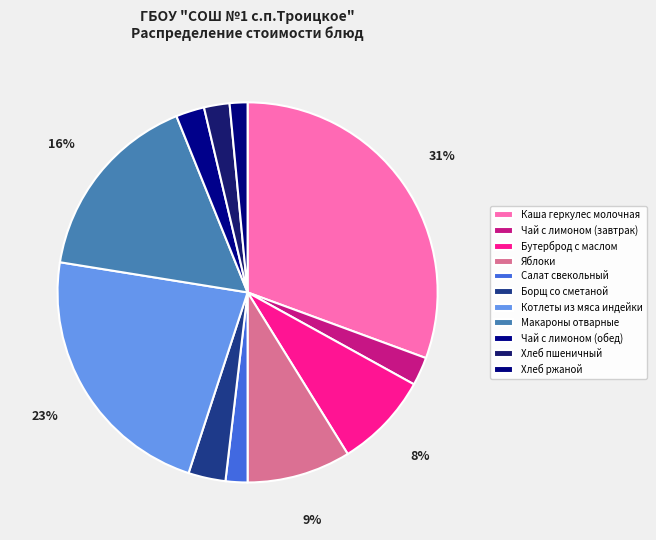

To the nearest percent, what percentage of the pie is Чай с лимоном (завтрак)?

2%